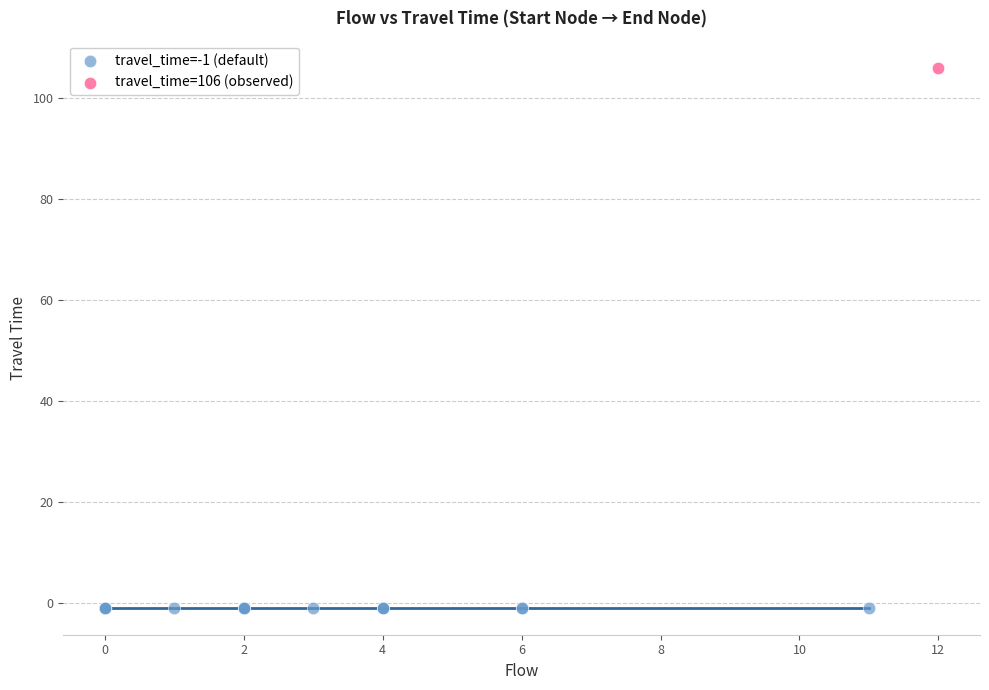

What are all the series names shown in the legend?

travel_time=-1 (default), travel_time=106 (observed)